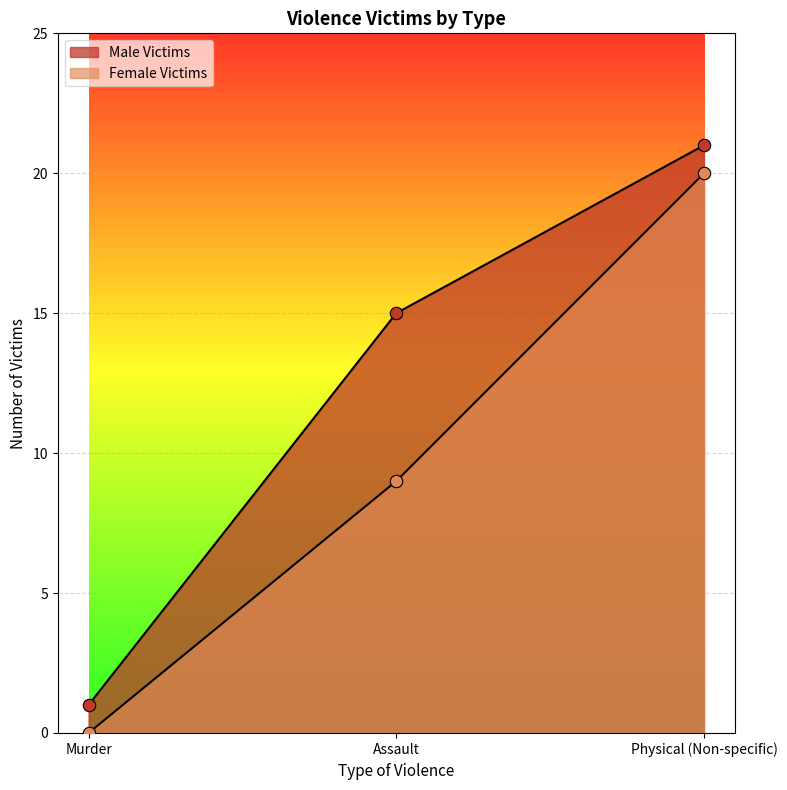

What is the total value across all series at Assault?

24